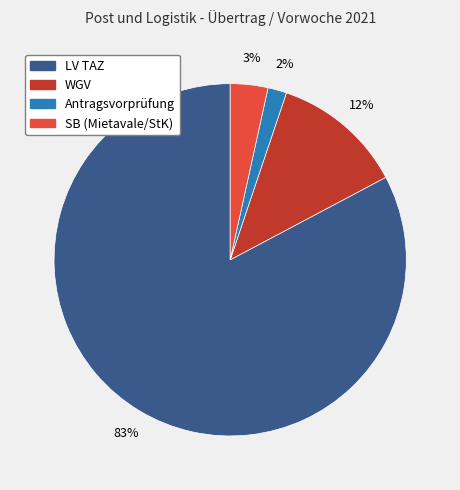

Does LV TAZ represent more than half of the total?

Yes